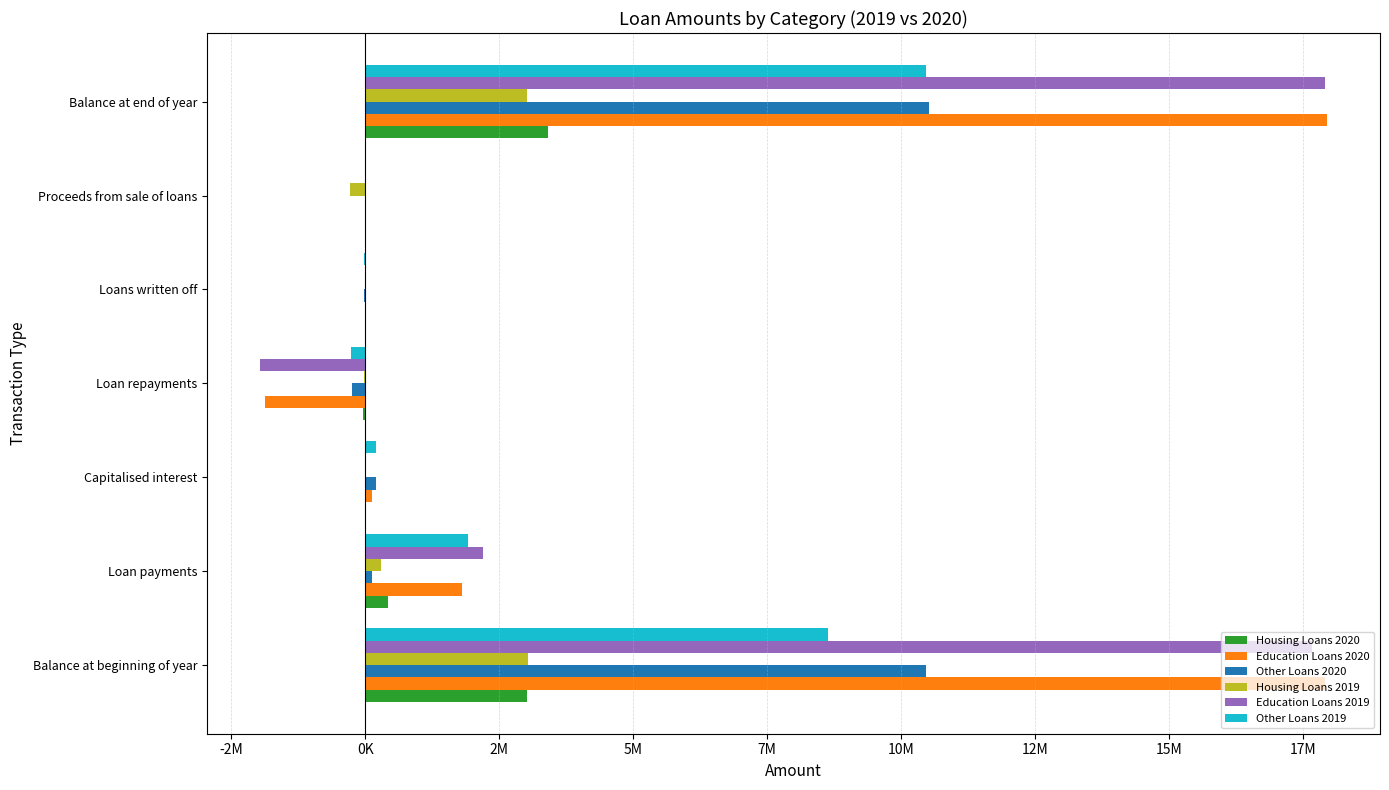

What are all the series names shown in the legend?

Housing Loans 2020, Education Loans 2020, Other Loans 2020, Housing Loans 2019, Education Loans 2019, Other Loans 2019